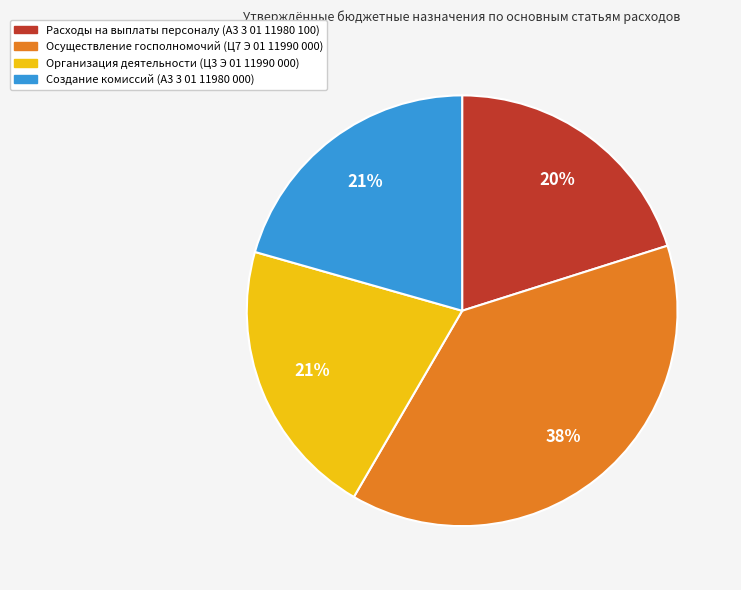

Which has a higher value, Организация деятельности (Ц3 Э 01 11990 000) or Осуществление госполномочий (Ц7 Э 01 11990 000)?

Осуществление госполномочий (Ц7 Э 01 11990 000)